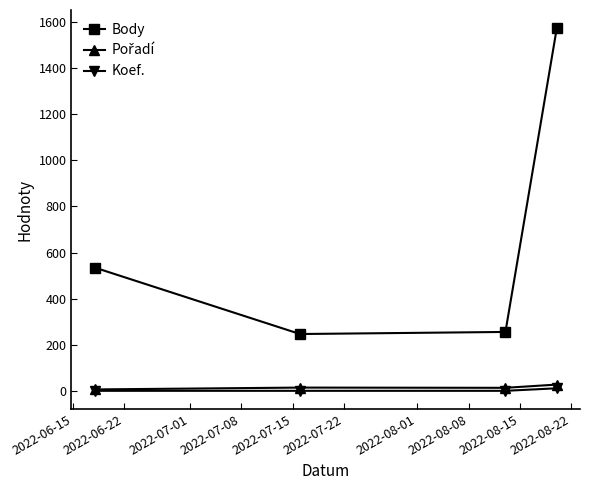

True or false: Body and Koef. cross at least once.

False